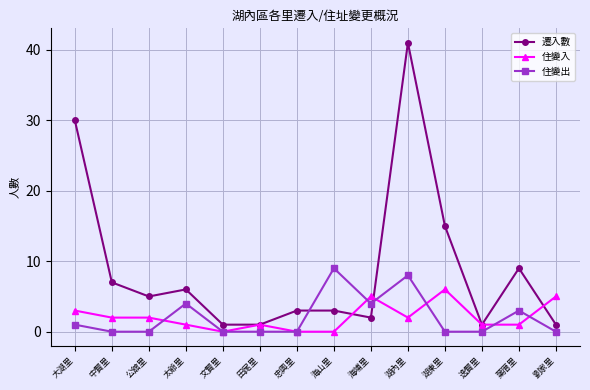

What are all the series names shown in the legend?

遷入數, 住變入, 住變出